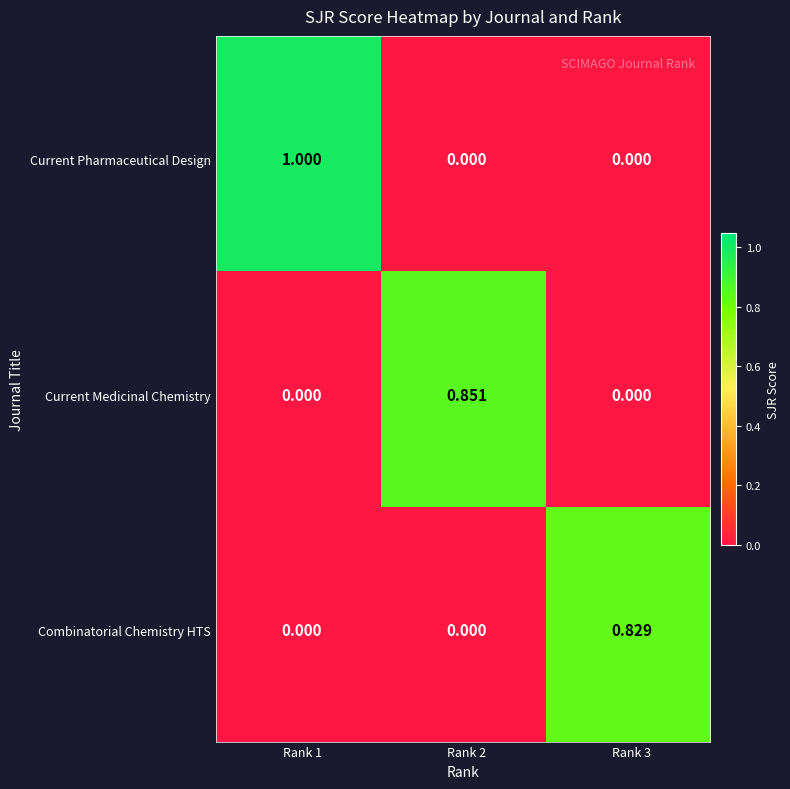

Which series has the largest range (max minus min)?

Current Pharmaceutical Design